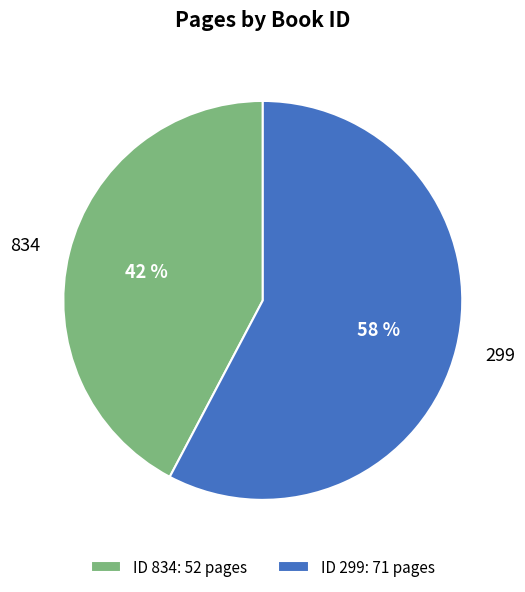

Is there any slice that represents more than half of the pie?

Yes